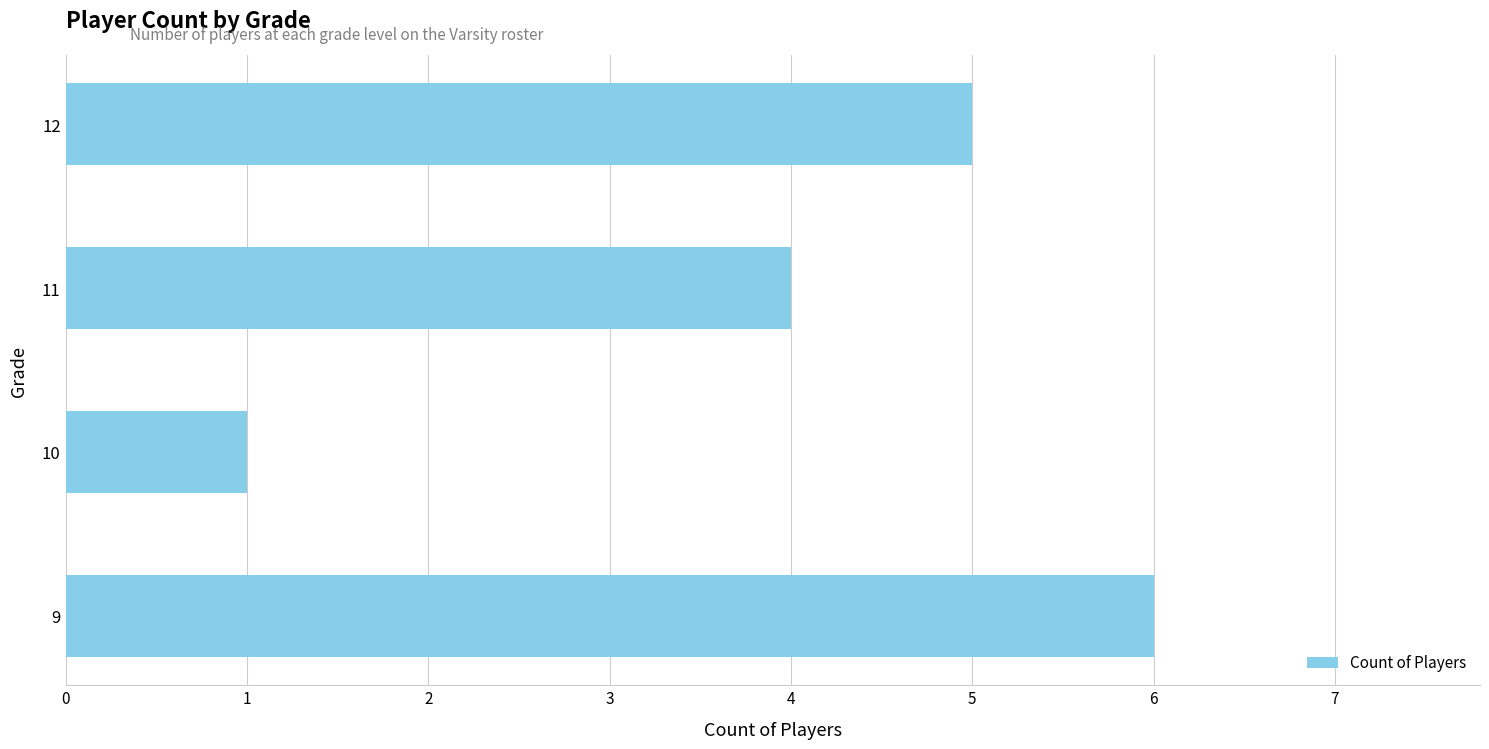

What is the change in value from 11 to 12?

+1